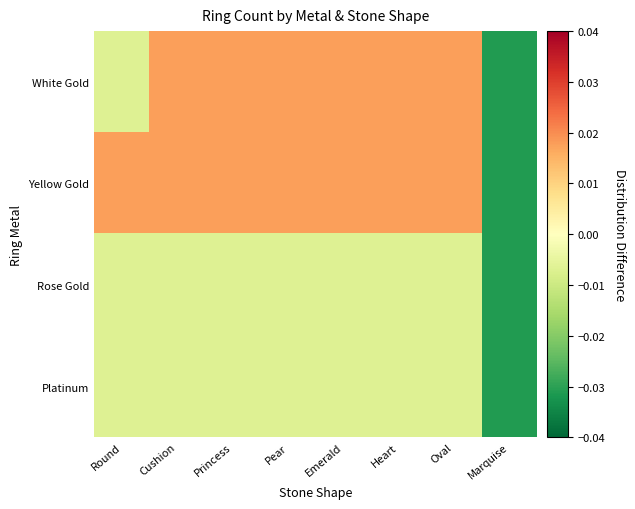

List the series in order of their peak value, highest first.

White Gold, Yellow Gold, Rose Gold, Platinum